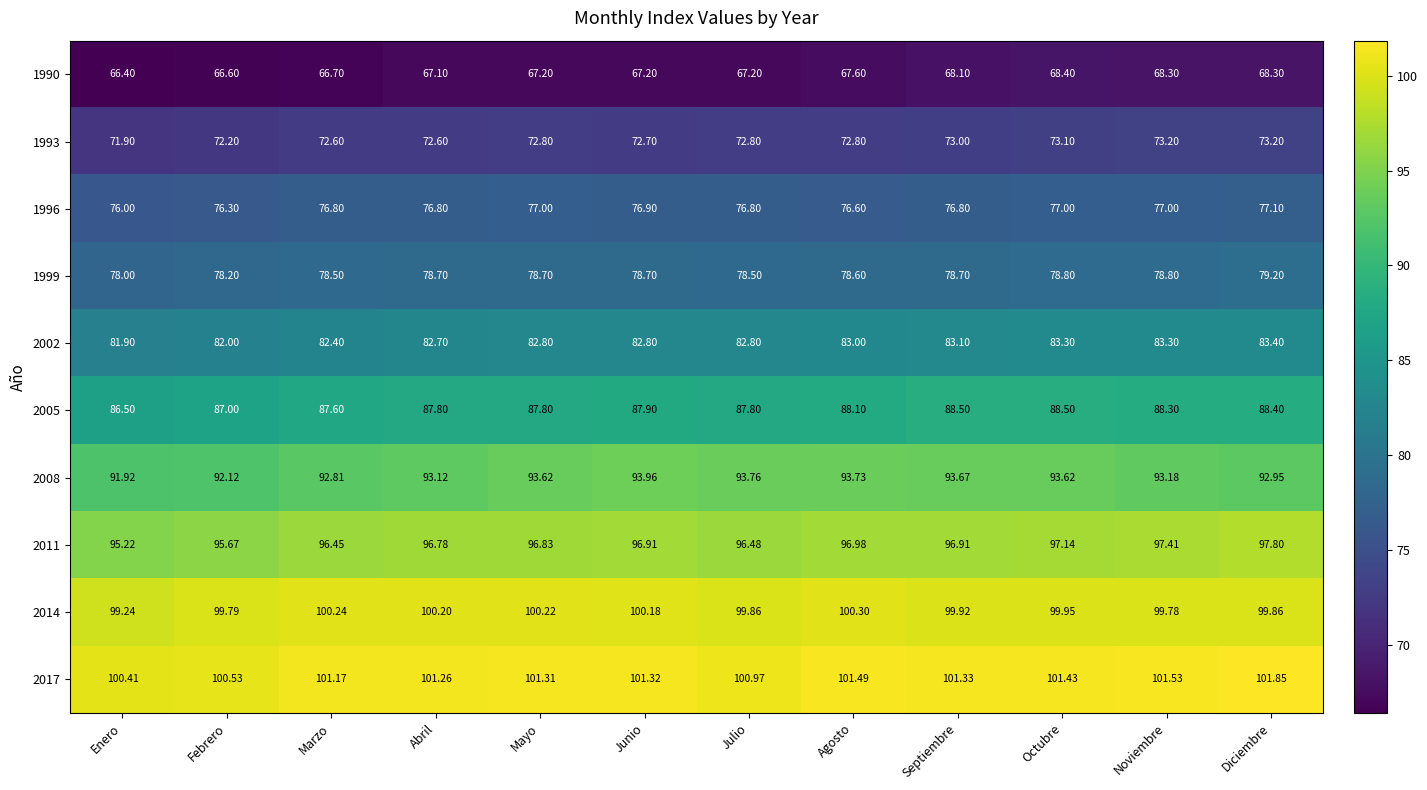

At which category is the sum across all series the highest?

Diciembre